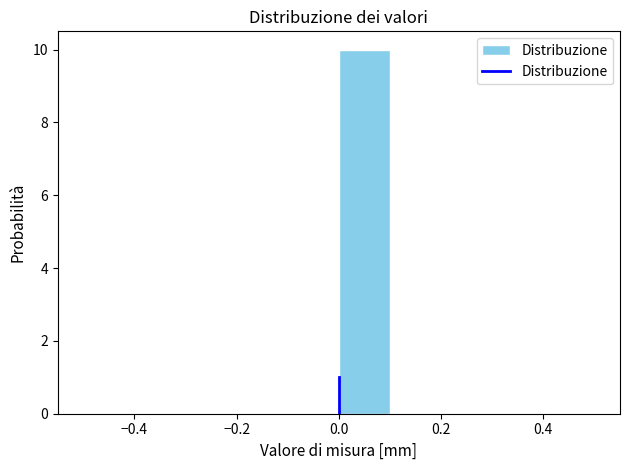

How tall is the bar that spans 0.0 to 0.1 on the x-axis? The values are not printed on the chart, so give them approximately, as read against the axis.

10